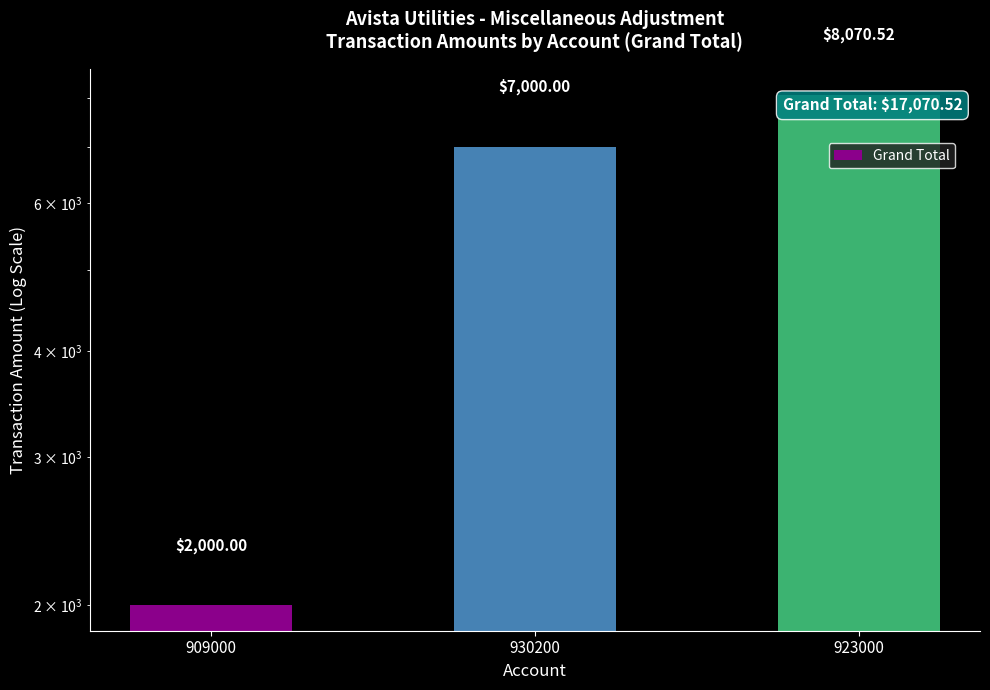

At which category does the chart reach its minimum across all series?

909000